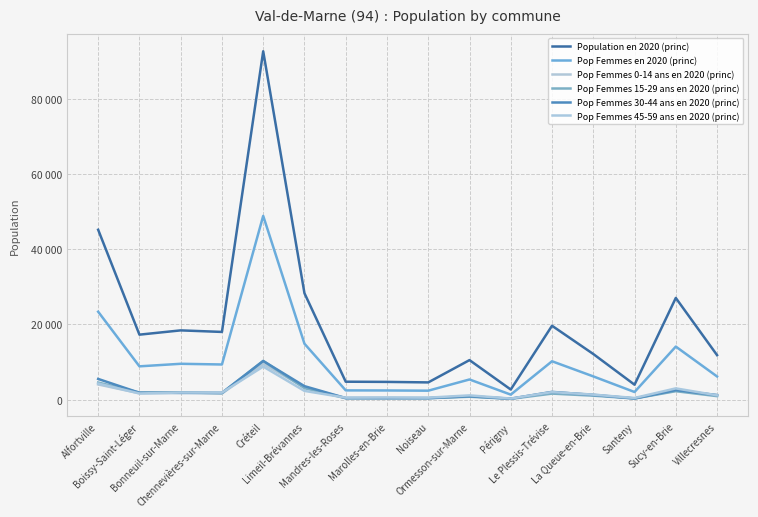

Is this an area chart (filled region under the line)?

No